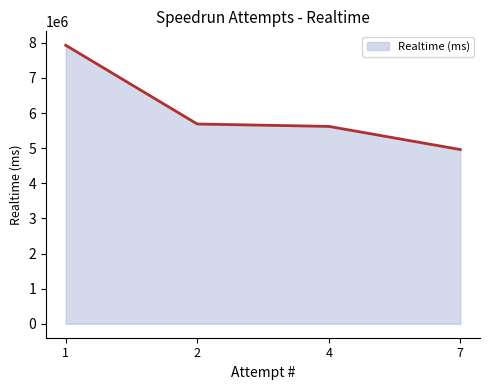

What is the maximum value shown in the chart?

7931136